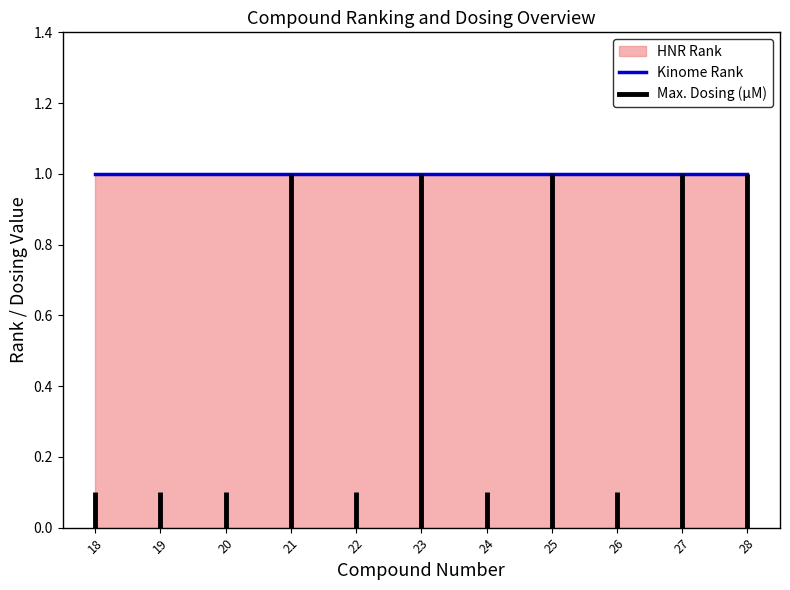

How many lines are shown in the chart?

3